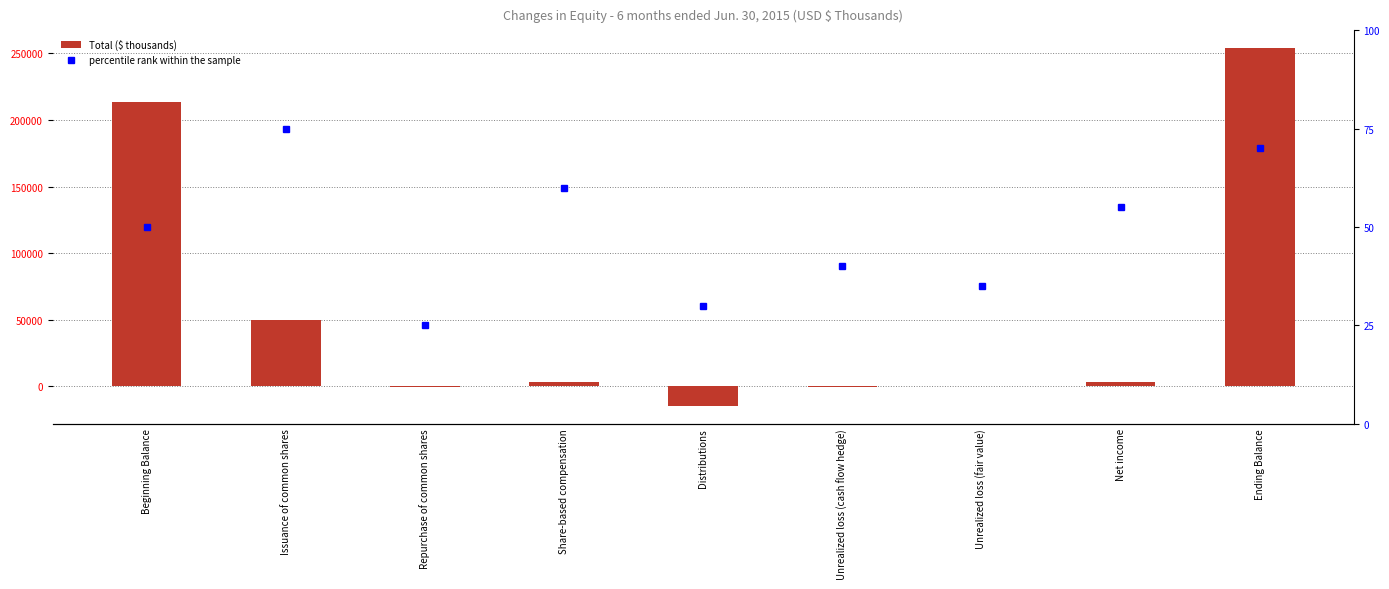

The Total ($ thousands) series shows -1210 at Repurchase of common shares. True or false?

False